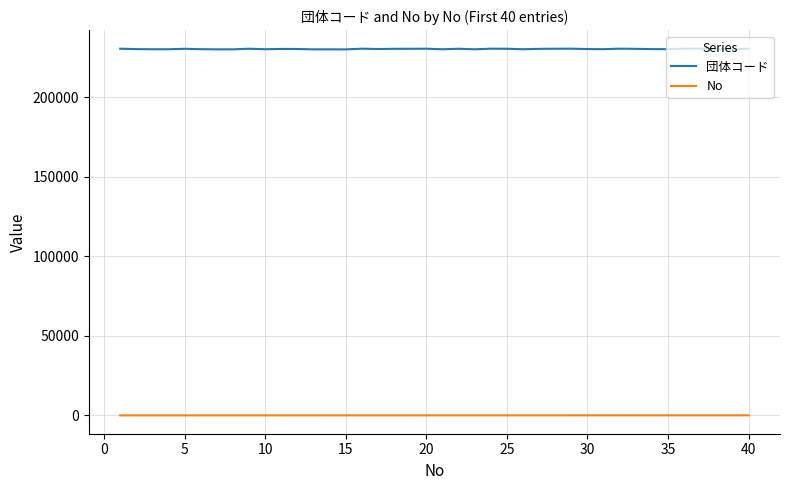

List the series in order of their overall mean, highest first.

団体コード, No